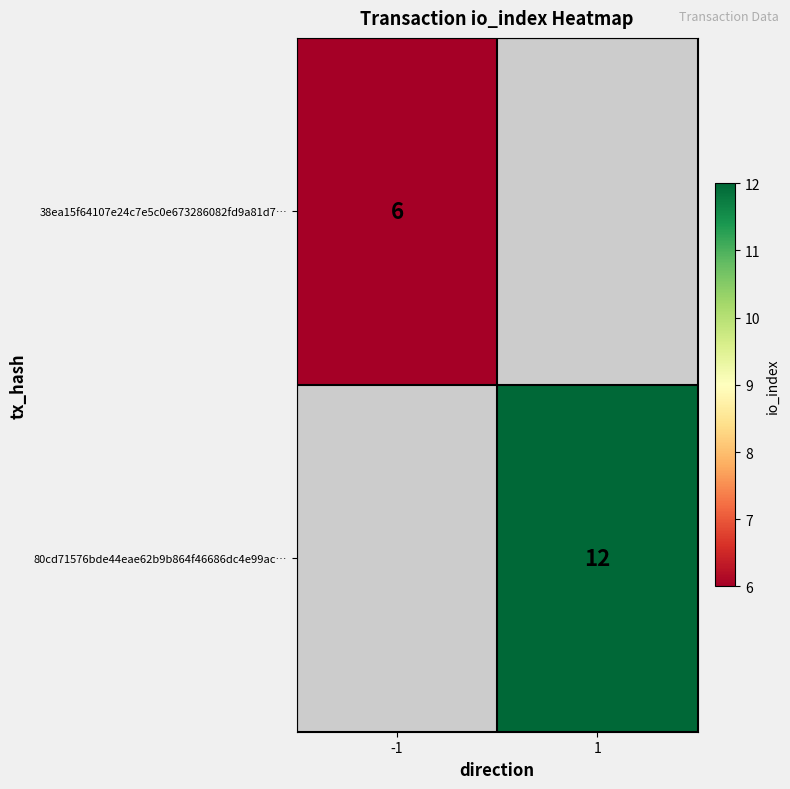

Is it true that 80cd71576bde44eae62b9b864f46686dc4e99ac… equals 21 at 1?

False